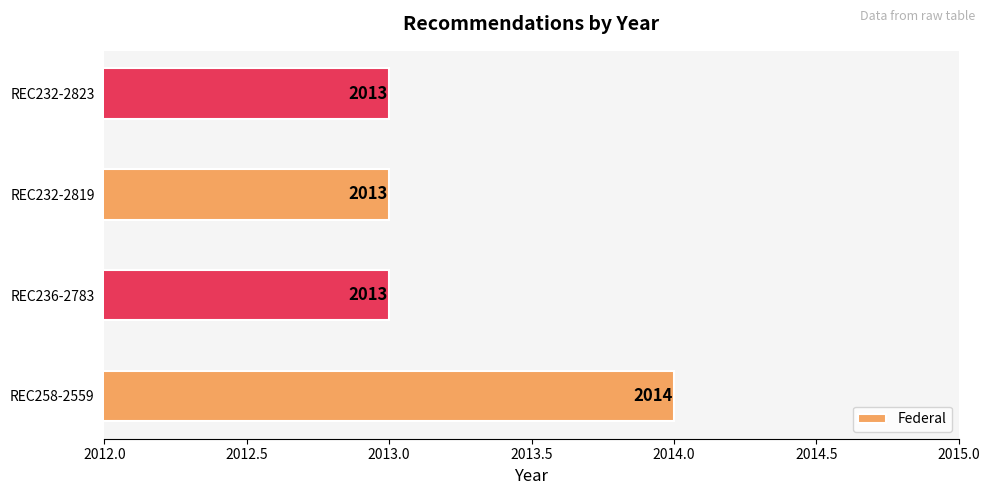

Reading left to right, extract all data points from this chart.

2014	2013	2013	2013